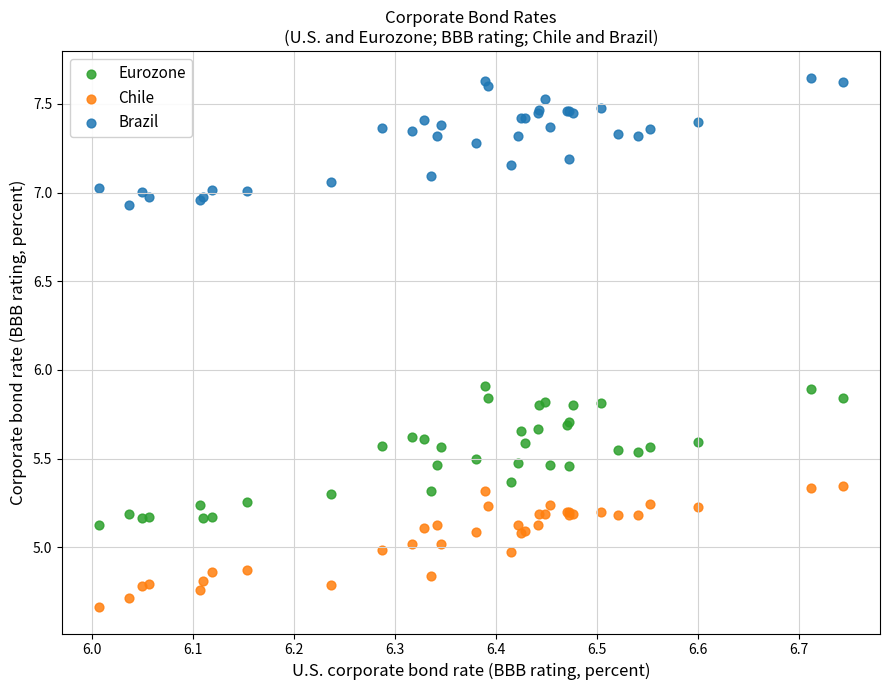

Which series contains the lowest Y value?

Chile